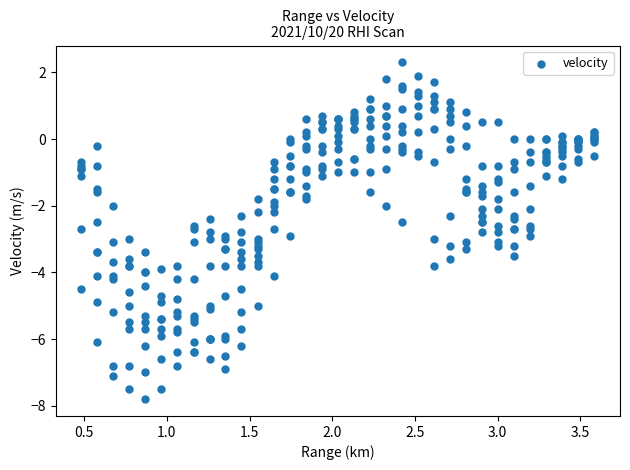

What is the range of Y values (max minus min)?

10.1